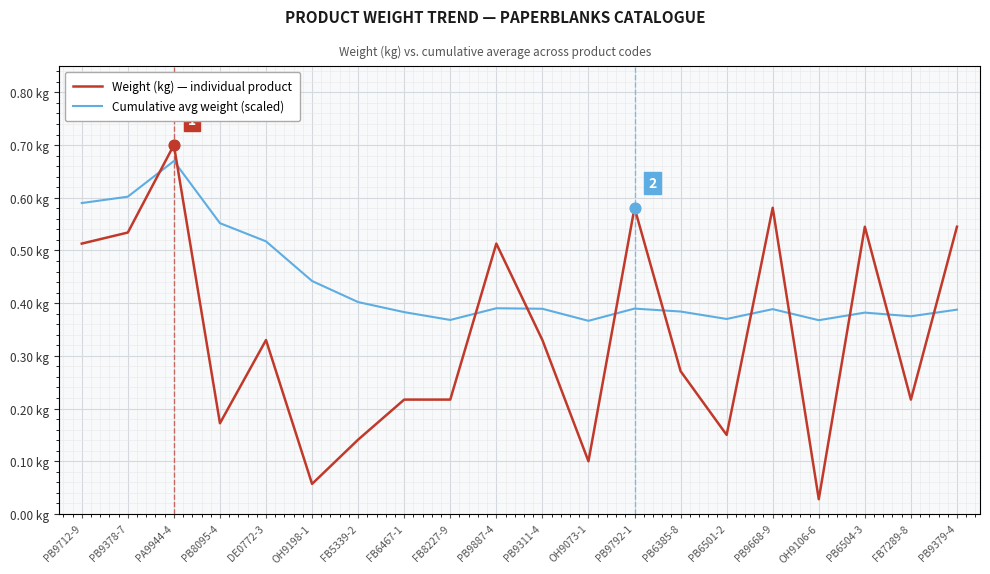

At which category is the sum across all series the highest?

PA9944-4